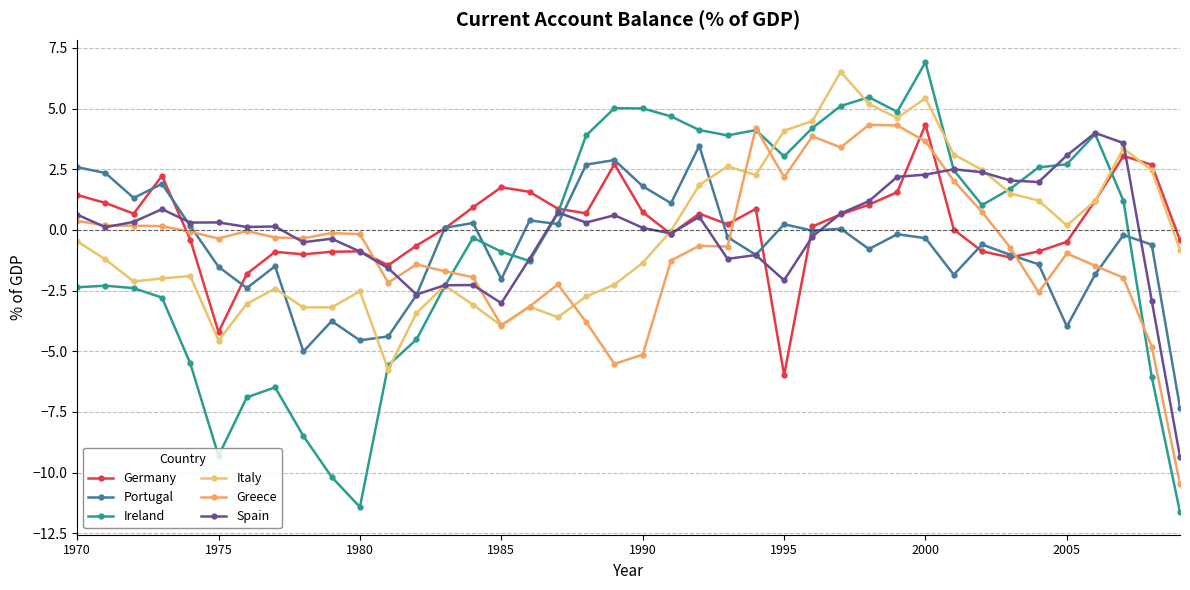

What is the greatest value displayed?

6.9